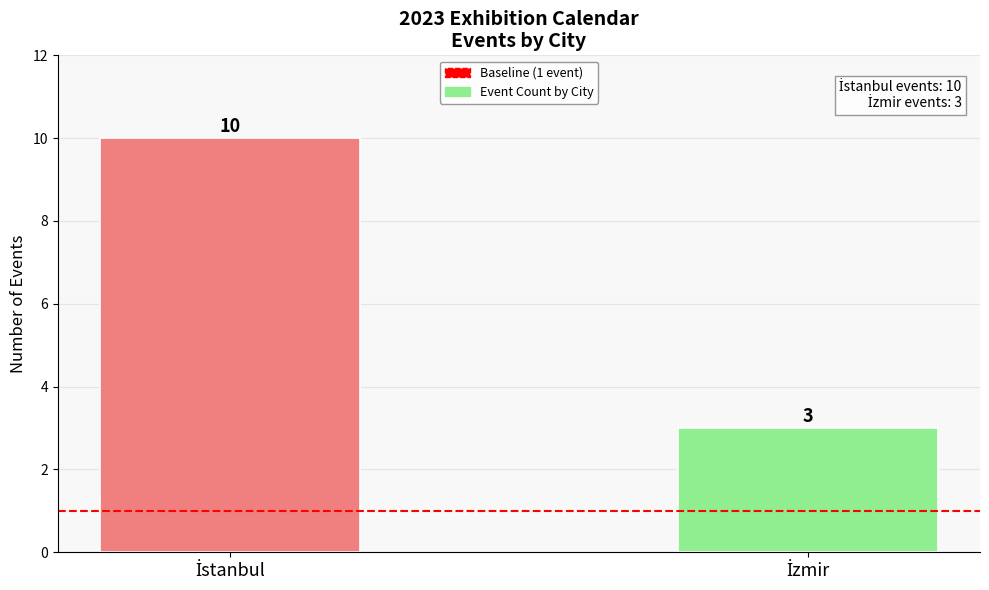

What is the minimum value shown in the chart?

3